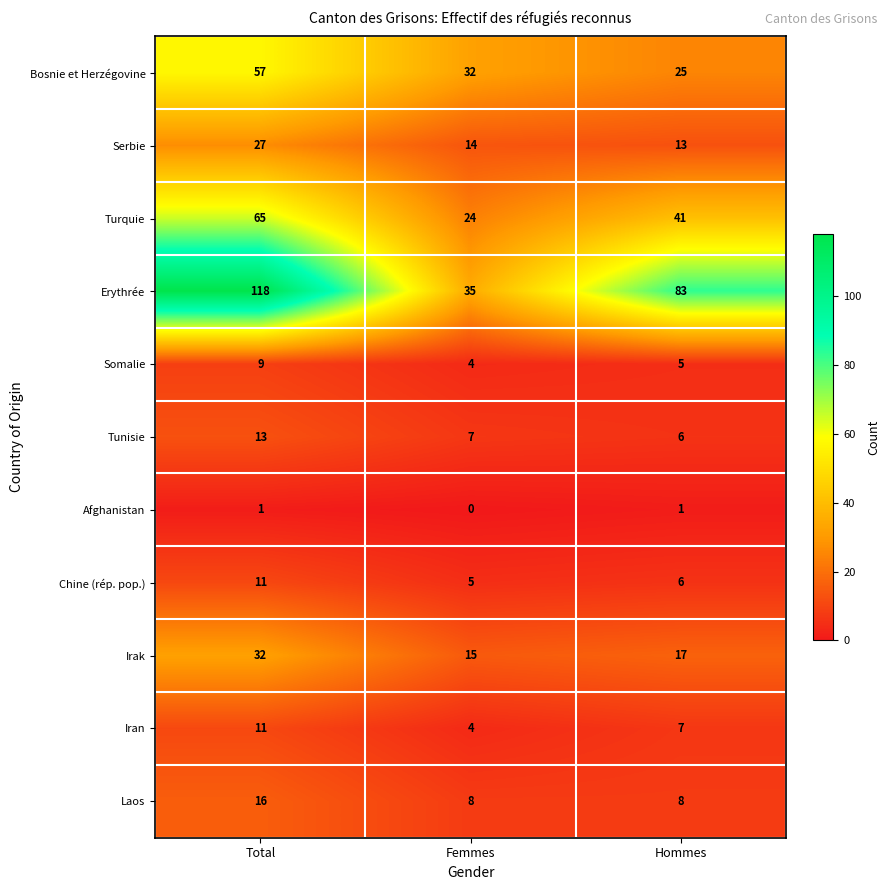

At how many categories does at least one series exceed 11?

3